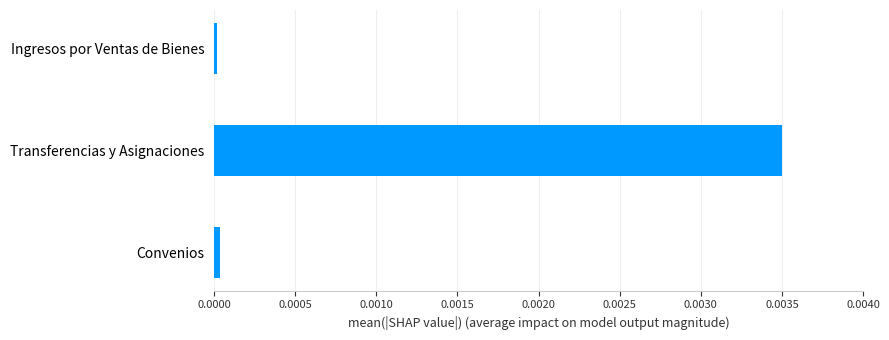

Between Transferencias y Asignaciones and Ingresos por Ventas de Bienes, which is larger?

Transferencias y Asignaciones